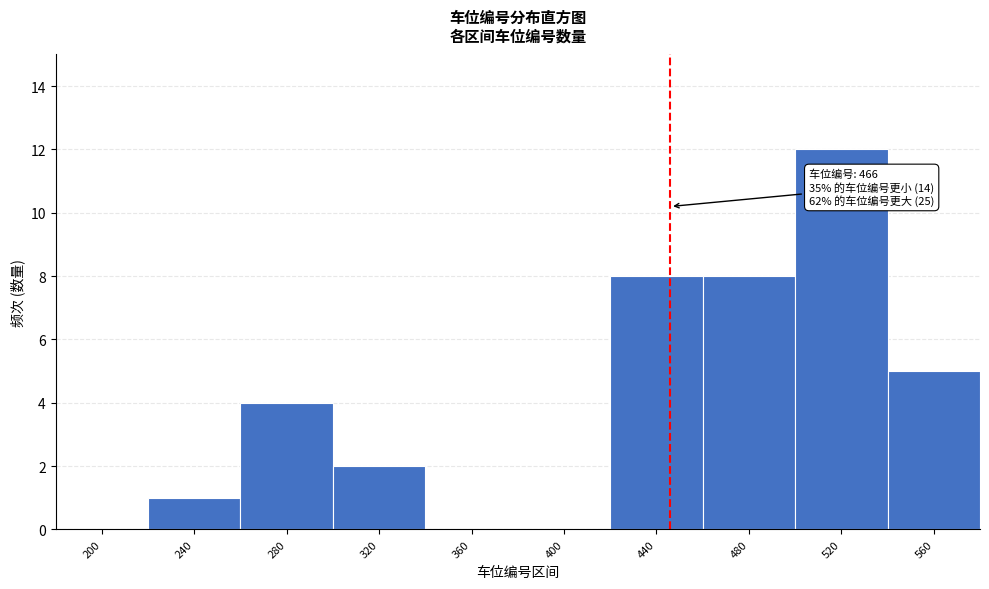

Reading left to right, list all the values displayed in this chart.

200=0	240=1	280=4	320=2	360=0	400=0	440=8	480=8	520=12	560=5